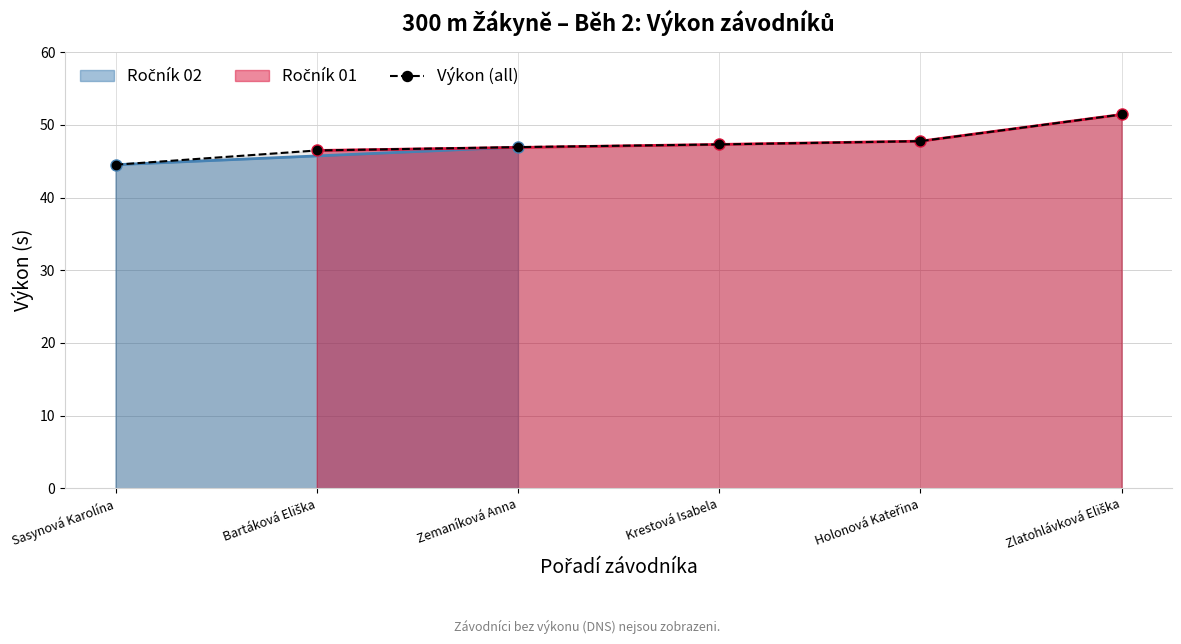

Reading left to right, list all the values displayed in this chart.

Sasynová Karolína=44.5	Bartáková Eliška=46.5	Zemaníková Anna=46.9	Krestová Isabela=47.3	Holonová Kateřina=47.8	Zlatohlávková Eliška=51.4